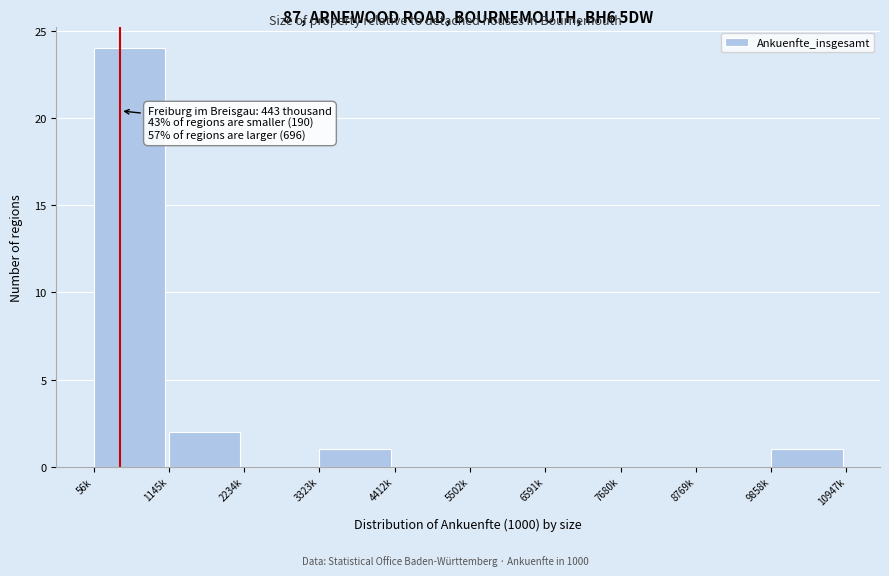

Reading left to right, transcribe all the data shown in this chart.

56k=24	1145k=2	2234k=0	3323k=1	4412k=0	5502k=0	6591k=0	7680k=0	8769k=0	9858k=1